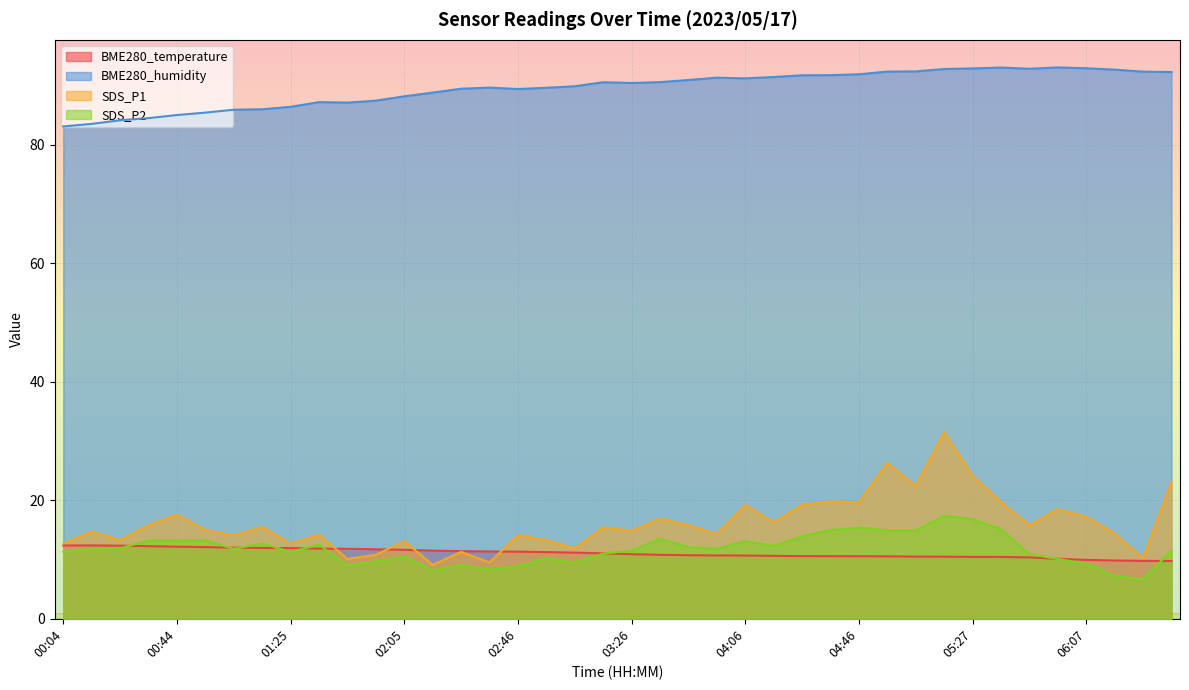

The SDS_P1 series shows 31.5 at 05:17. True or false?

True